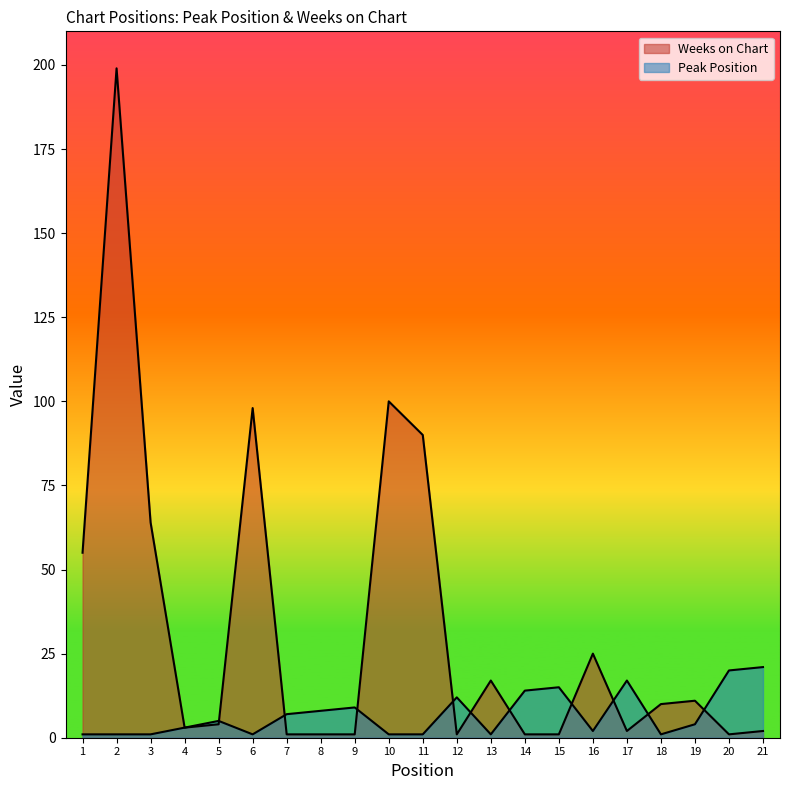

Reading left to right, extract all data points from this chart.

Peak Position: 1=1	2=1	3=1	4=3	5=5	6=1	7=7	8=8	9=9	10=1	11=1	12=12	13=1	14=14	15=15	16=2	17=17	18=1	19=4	20=20	21=21
Weeks on Chart: 1=55	2=199	3=64	4=3	5=4	6=98	7=1	8=1	9=1	10=100	11=90	12=1	13=17	14=1	15=1	16=25	17=2	18=10	19=11	20=1	21=2